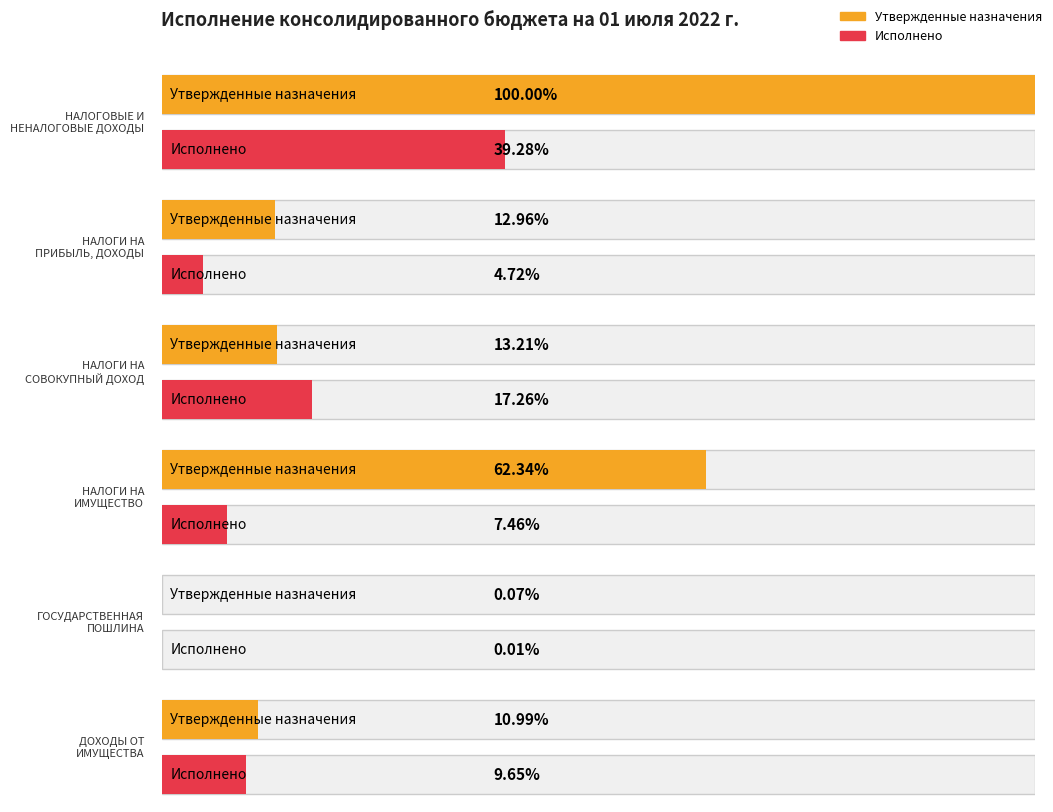

At which category is the sum across all series the highest?

НАЛОГОВЫЕ И
НЕНАЛОГОВЫЕ ДОХОДЫ